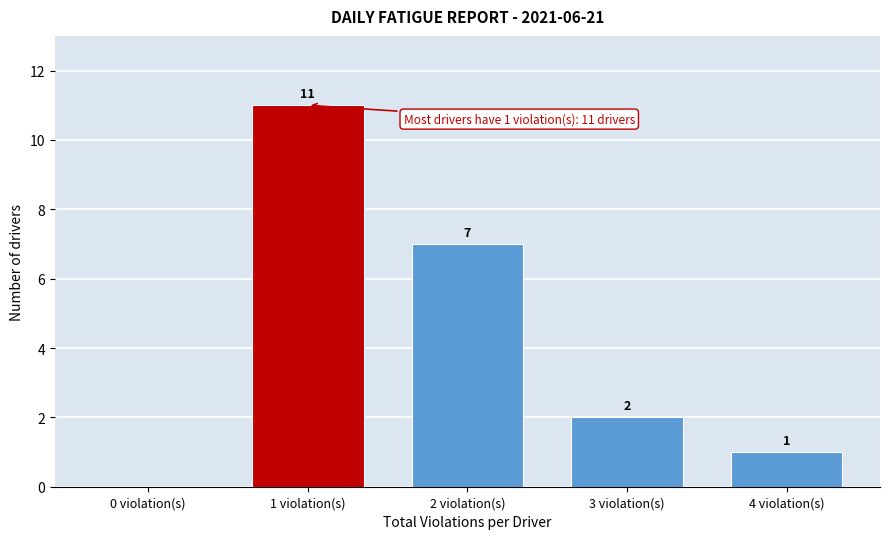

Reading left to right, extract all data points from this chart.

0 violation(s)=0	1 violation(s)=11	2 violation(s)=7	3 violation(s)=2	4 violation(s)=1